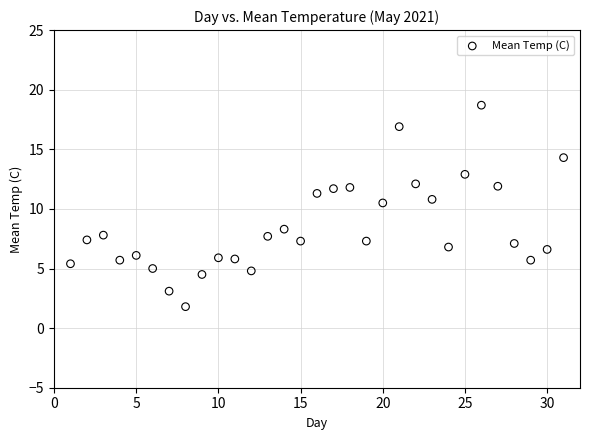

What Y value in the scatter plot is closest to 10?

10.5